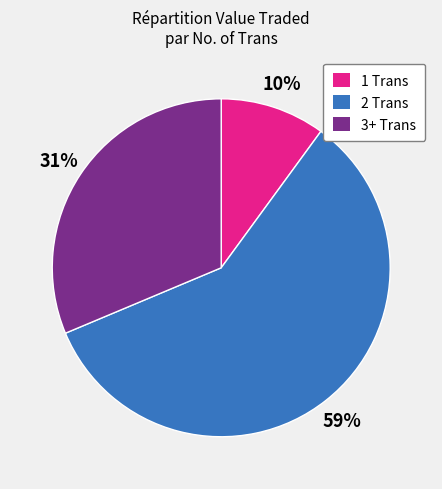

To the nearest percent, what is the average slice percentage?

33%